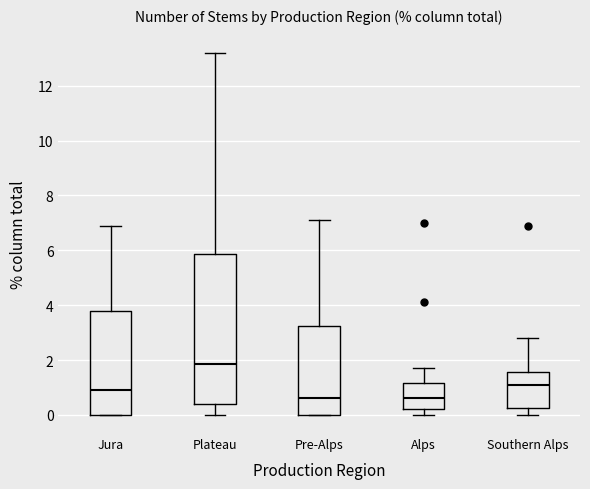

Reading left to right, transcribe this box plot: for each box, give where its median line is, the range the box spans, and where its two whiskers end, as read against the y-axis. The values are not printed on the chart, so give them approximately, as read against the axis.

Jura: median 1.0, box 0.0 to 3.8, whiskers 0.0 to 7.0
Plateau: median 1.8, box 0.4 to 5.8, whiskers 0.0 to 13.2
Pre-Alps: median 0.6, box 0.0 to 3.2, whiskers 0.0 to 7.2
Alps: median 0.6, box 0.2 to 1.2, whiskers 0.0 to 1.8
Southern Alps: median 1.2, box 0.2 to 1.6, whiskers 0.0 to 2.8